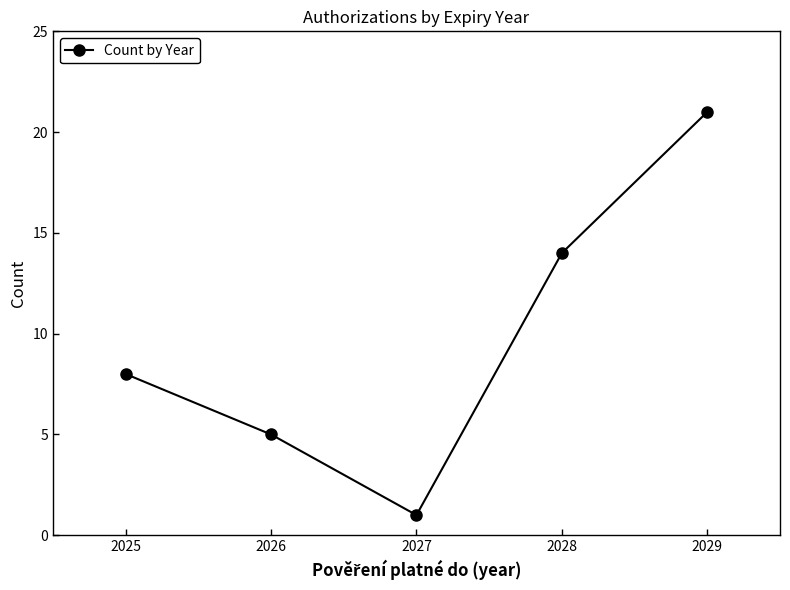

What is the change in value from 2025 to 2027?

-7